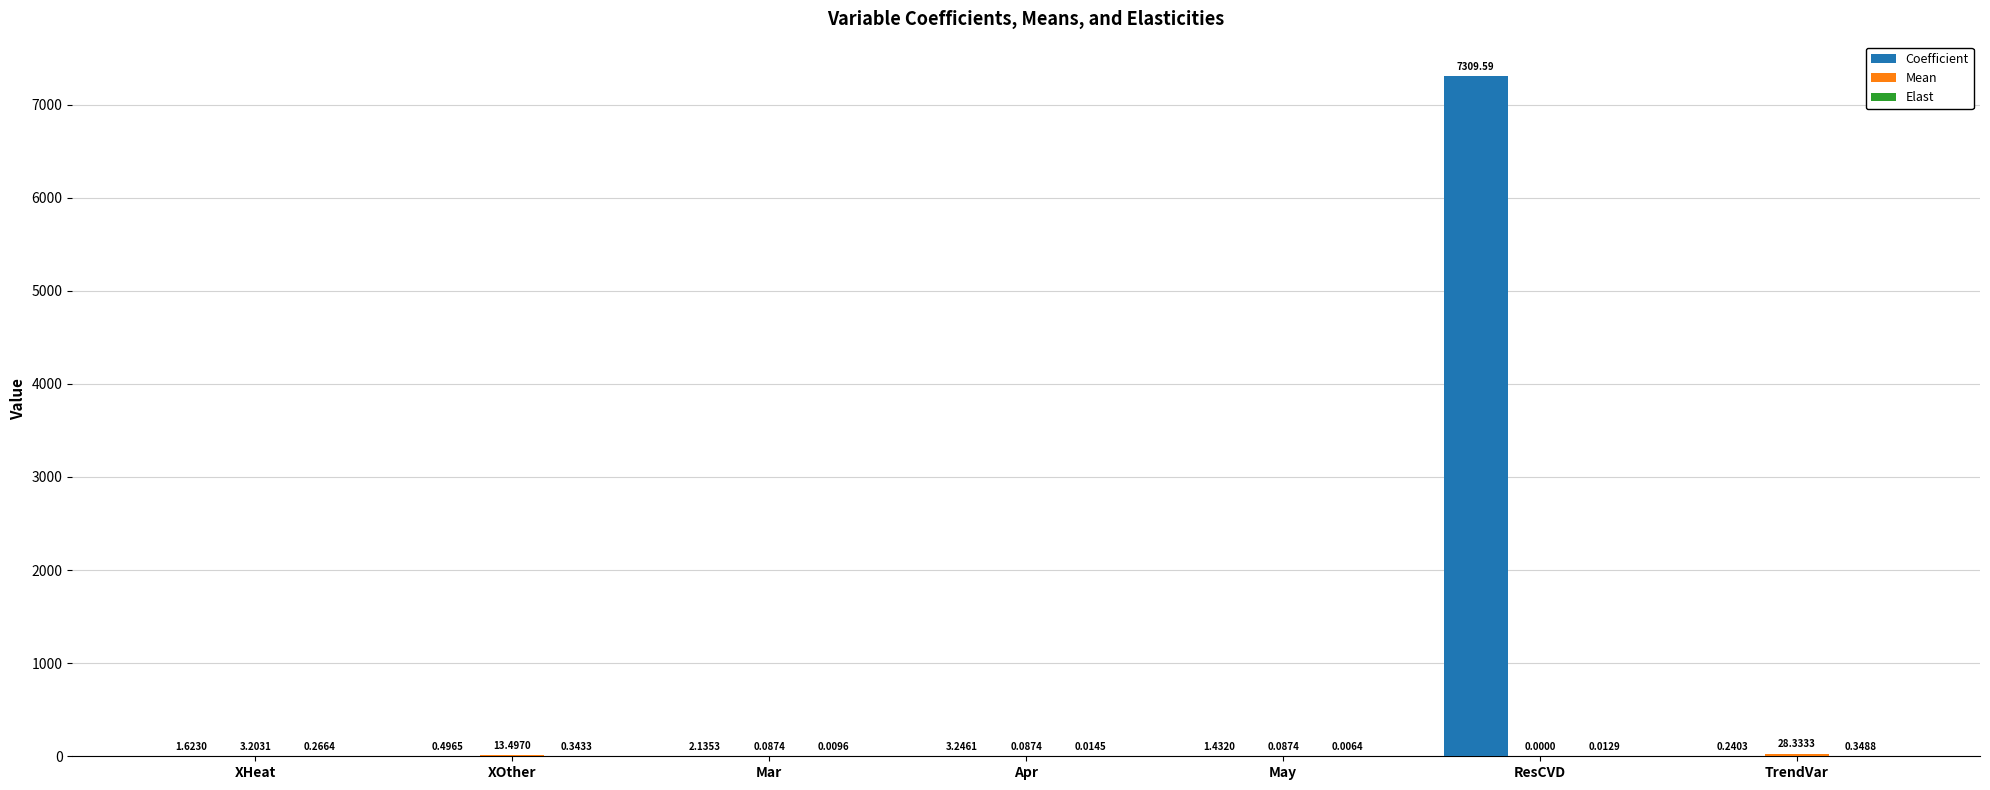

What is the total value across all series at Mar?

2.2